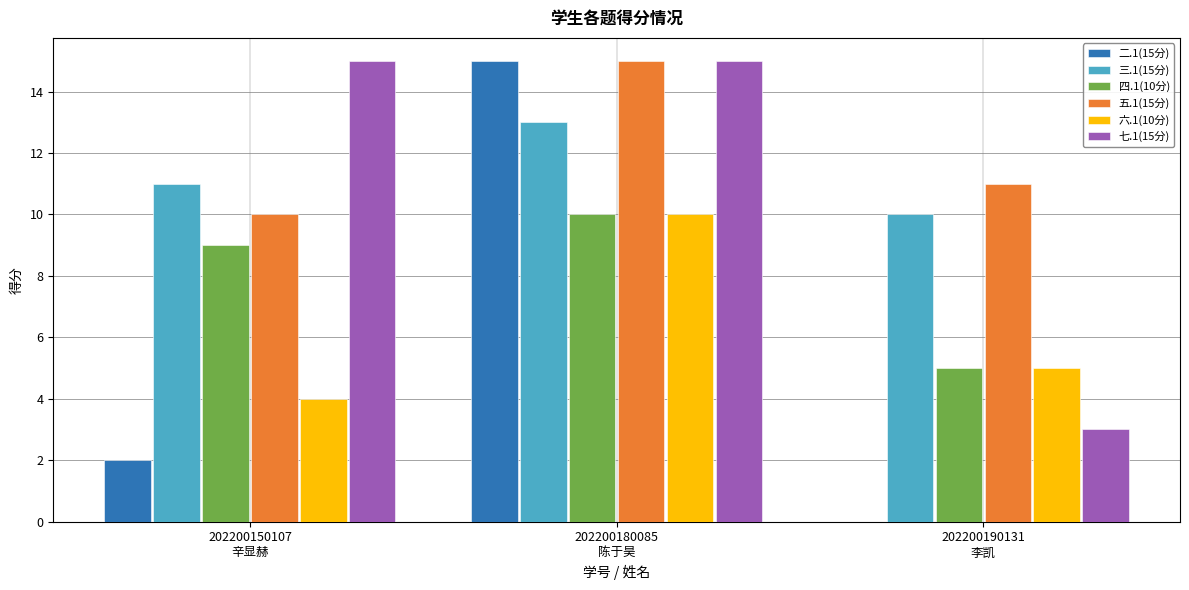

Which series has the largest total across all categories?

五.1(15分)